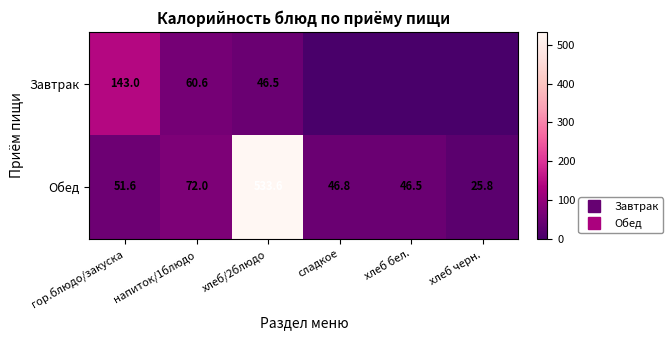

Which has a higher value, хлеб/2блюдо or хлеб черн.?

хлеб/2блюдо